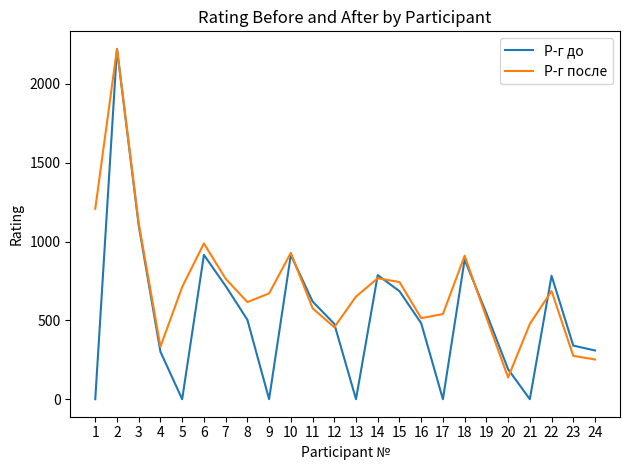

How many lines are shown in the chart?

2